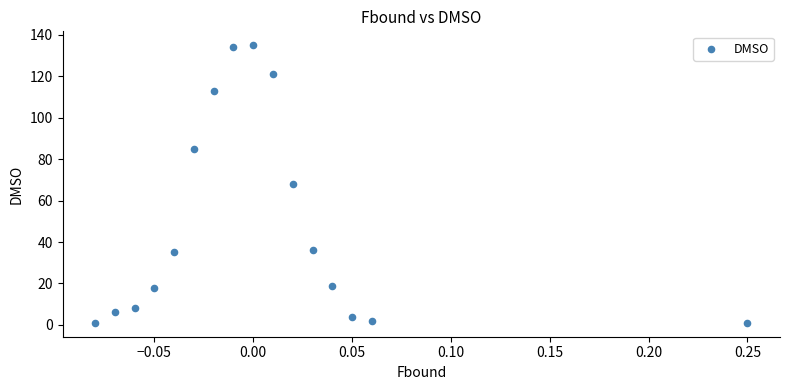

What is the range of Y values (max minus min)?

134